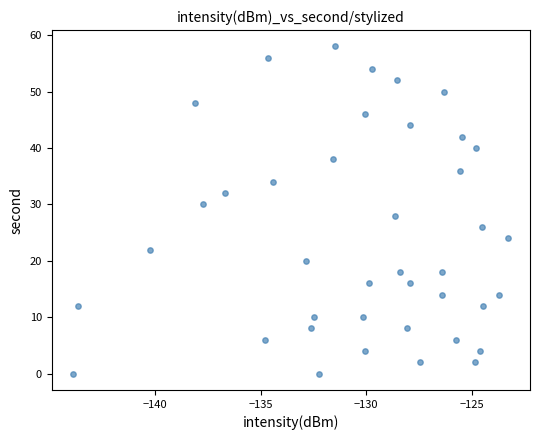

What is the range of Y values (max minus min)?

58